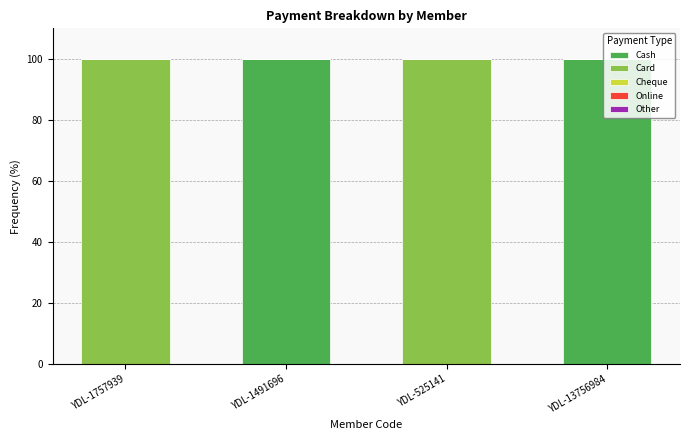

What is the maximum value for Cash?

100